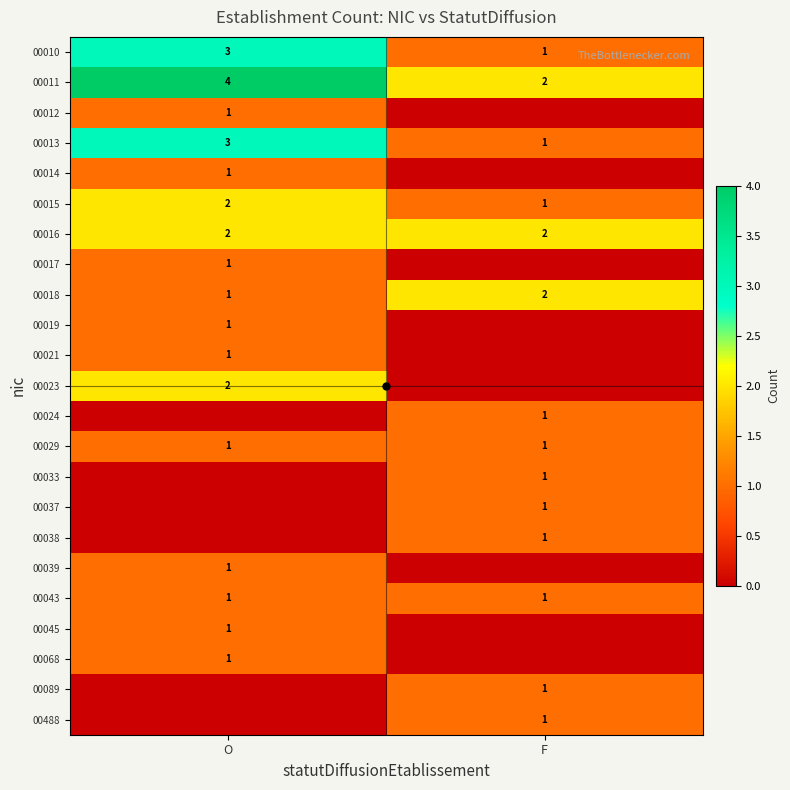

At how many categories does at least one series exceed 1?

2